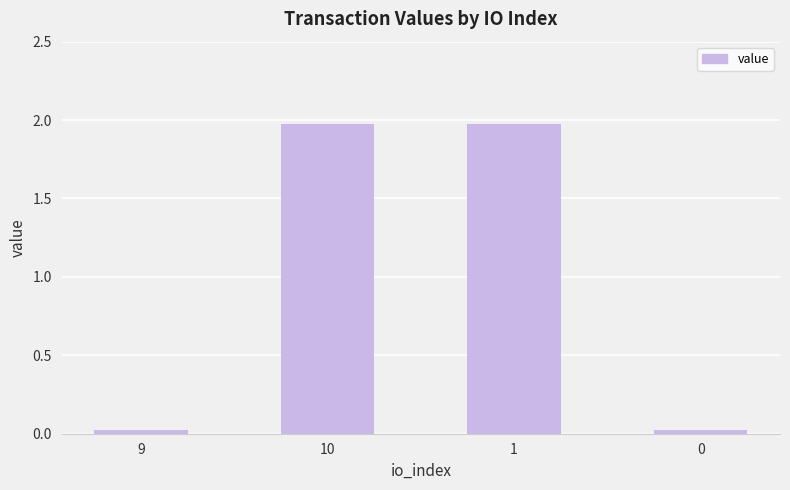

At which label does the data first exceed 1?

10